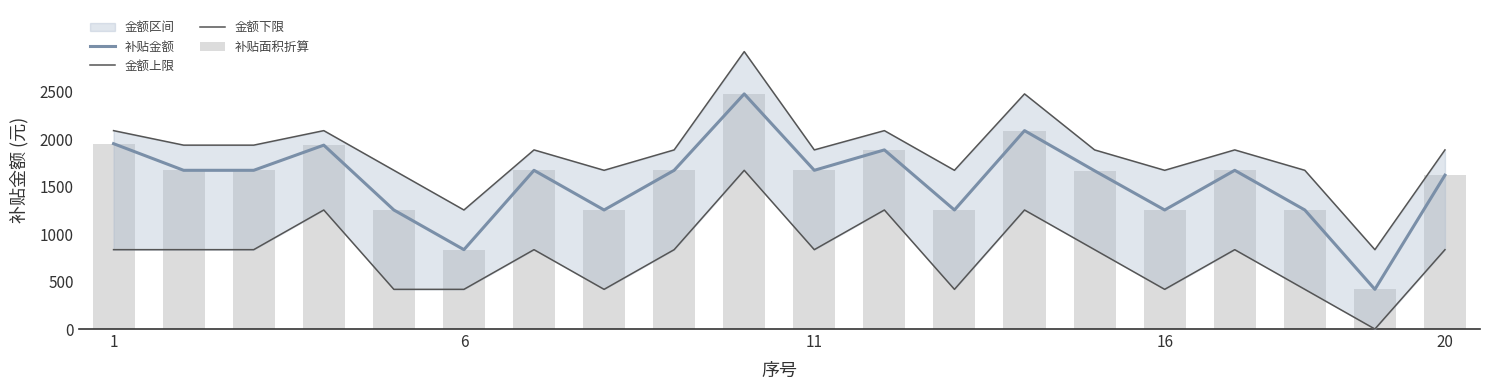

What is the average value of the 金额下限 series?

772.9